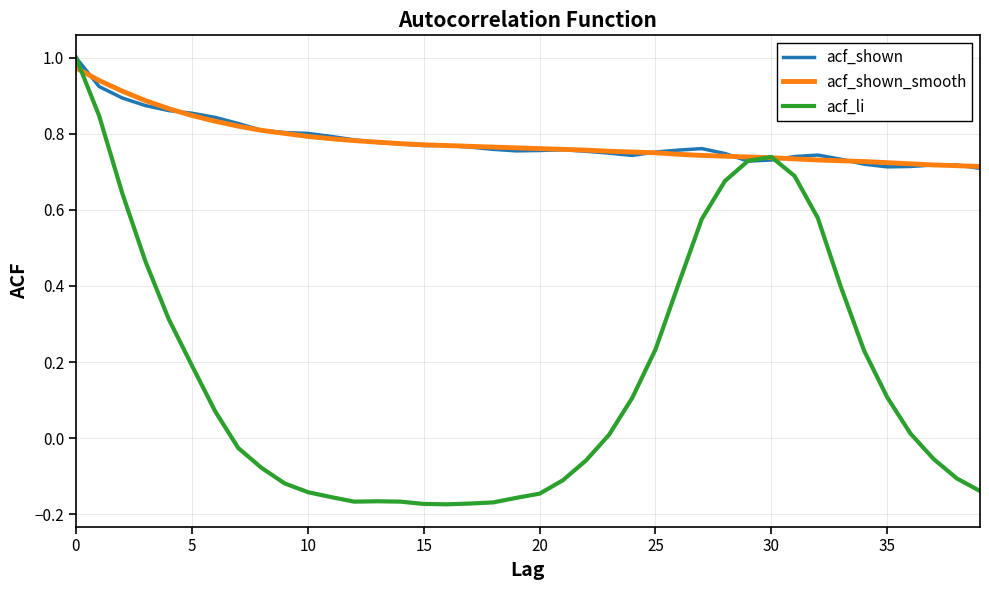

Which series has the largest range (max minus min)?

acf_li